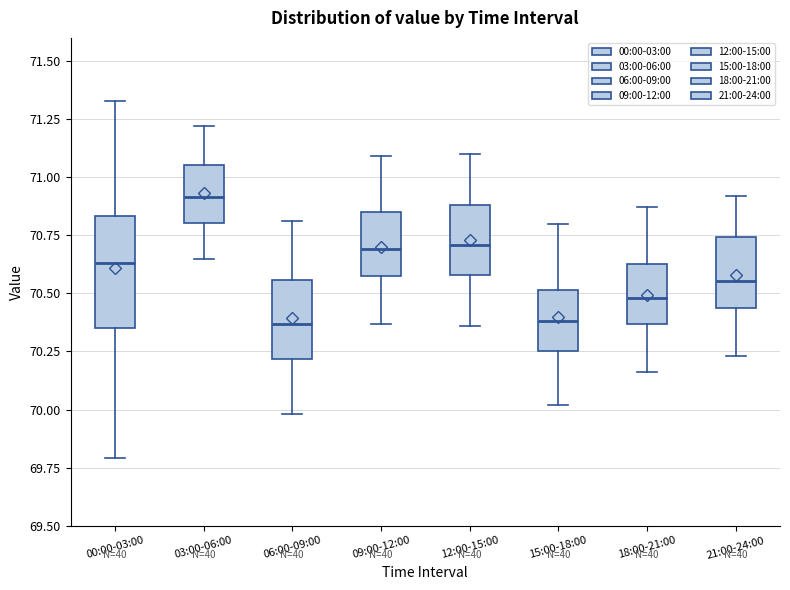

Reading left to right, read every box against the y-axis: the position of its median line, the range the box covers, and the ends of its whiskers. The values are not printed on the chart, so give them approximately, as read against the axis.

00:00-03:00: median 70.65, box 70.35 to 70.85, whiskers 69.80 to 71.35
03:00-06:00: median 70.90, box 70.80 to 71.05, whiskers 70.65 to 71.20
06:00-09:00: median 70.35, box 70.20 to 70.55, whiskers 70.00 to 70.80
09:00-12:00: median 70.70, box 70.60 to 70.85, whiskers 70.35 to 71.10
12:00-15:00: median 70.70, box 70.60 to 70.90, whiskers 70.35 to 71.10
15:00-18:00: median 70.40, box 70.25 to 70.50, whiskers 70.00 to 70.80
18:00-21:00: median 70.50, box 70.35 to 70.65, whiskers 70.15 to 70.85
21:00-24:00: median 70.55, box 70.45 to 70.75, whiskers 70.25 to 70.90